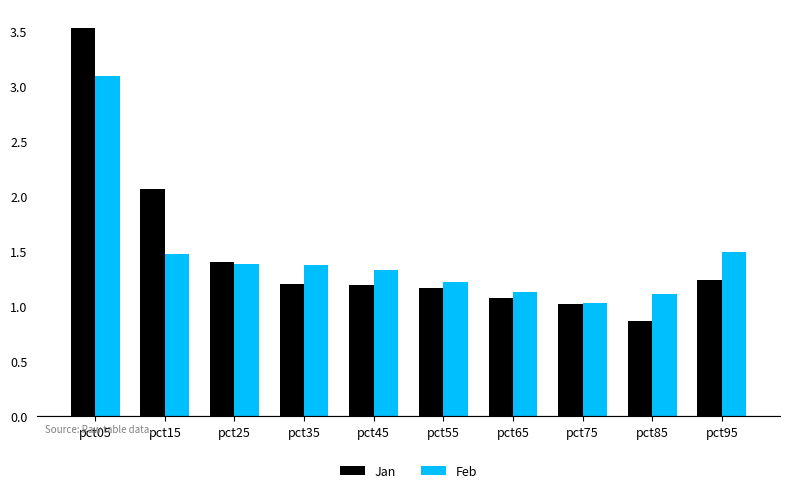

What are all the series names shown in the legend?

Jan, Feb